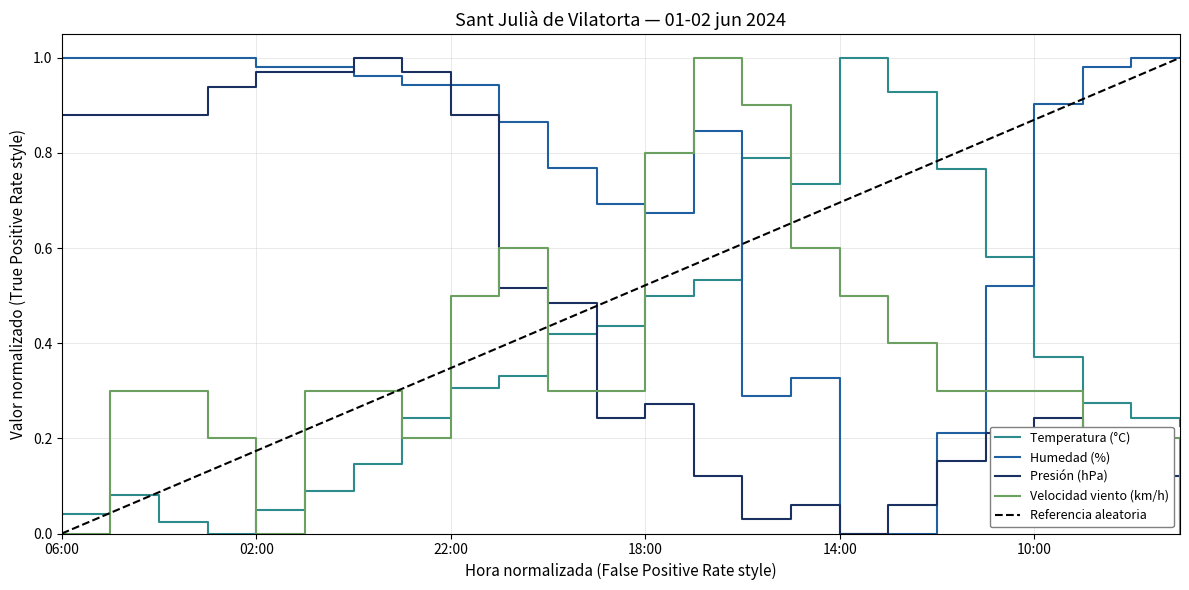

What is the sum of the Presión (hPa) values at 13:00 and 12:00?

0.2